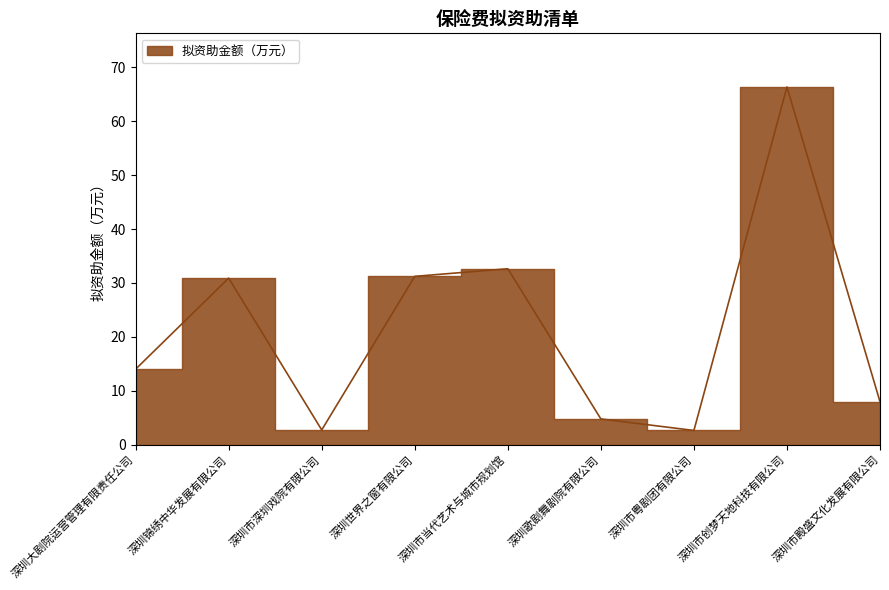

How many points are lower than both their immediate neighbors (excluding endpoints)?

2